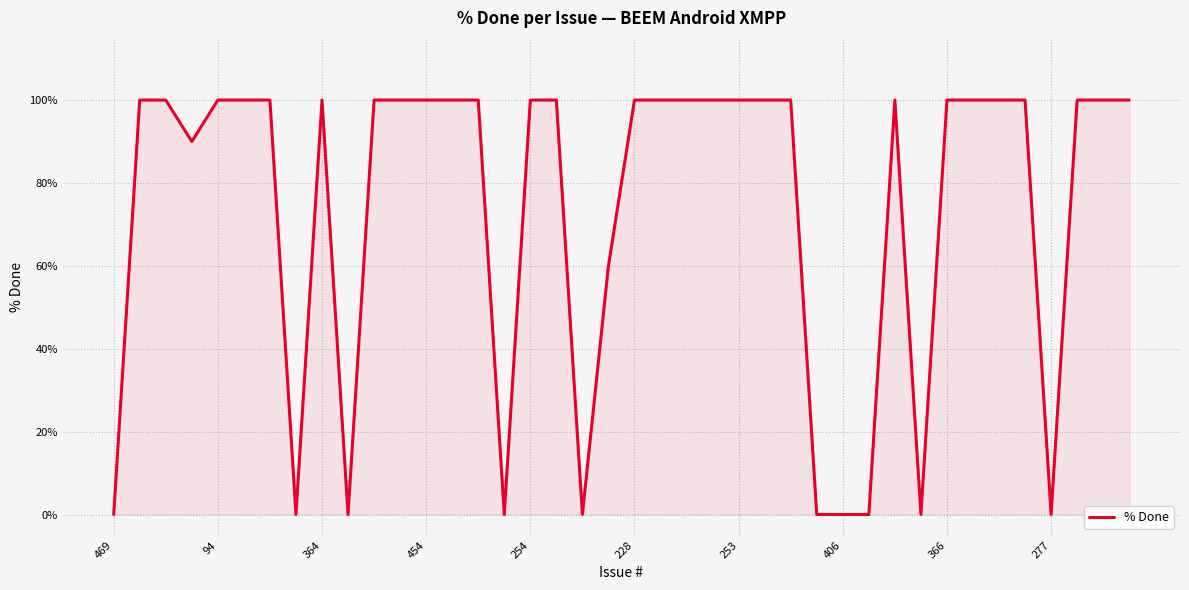

What is the difference between the maximum and minimum values?

100